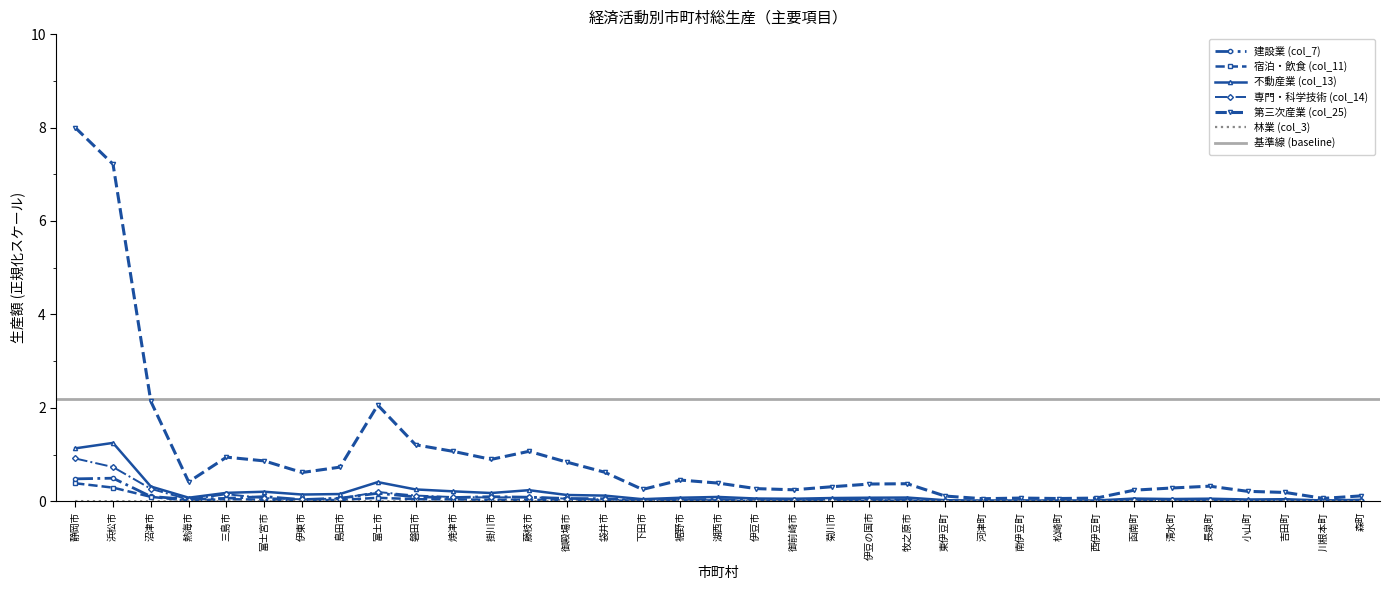

What are all the series names shown in the legend?

建設業 (col_7), 宿泊・飲食 (col_11), 不動産業 (col_13), 専門・科学技術 (col_14), 第三次産業 (col_25), 林業 (col_3)